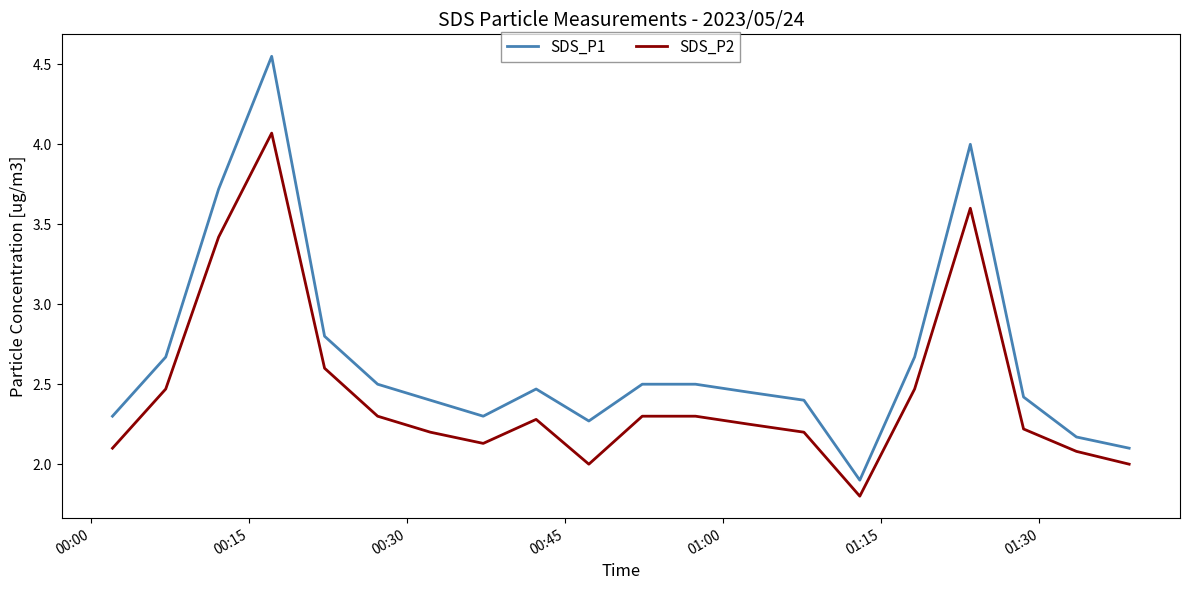

Rank the series by their average value, from highest to lowest.

SDS_P1, SDS_P2